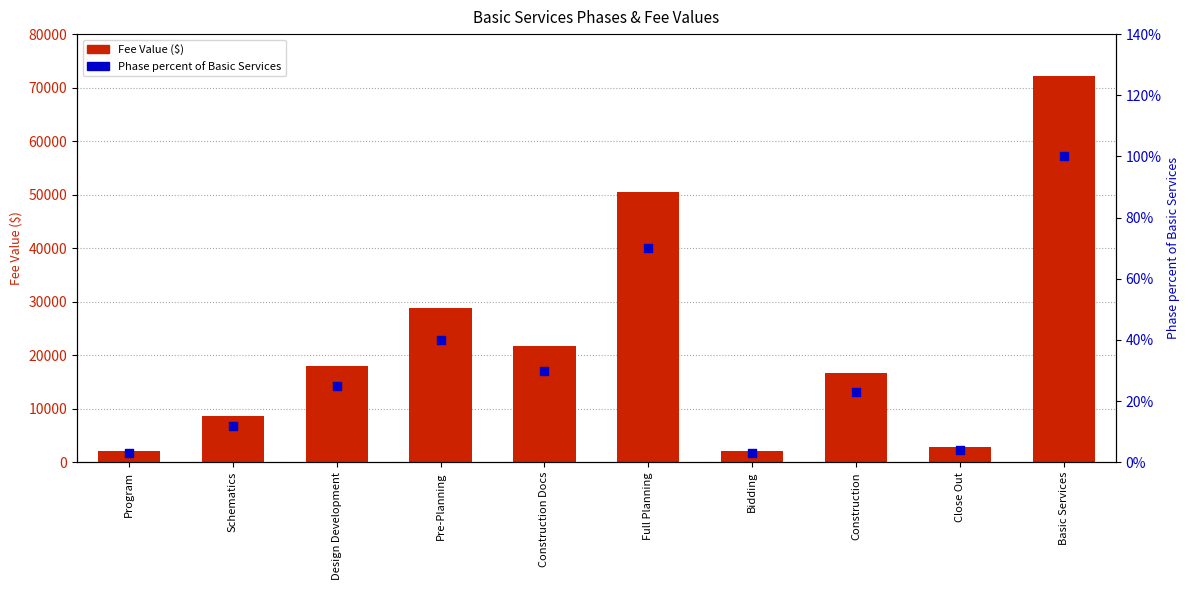

Which series reaches the maximum Y coordinate?

Fee Value